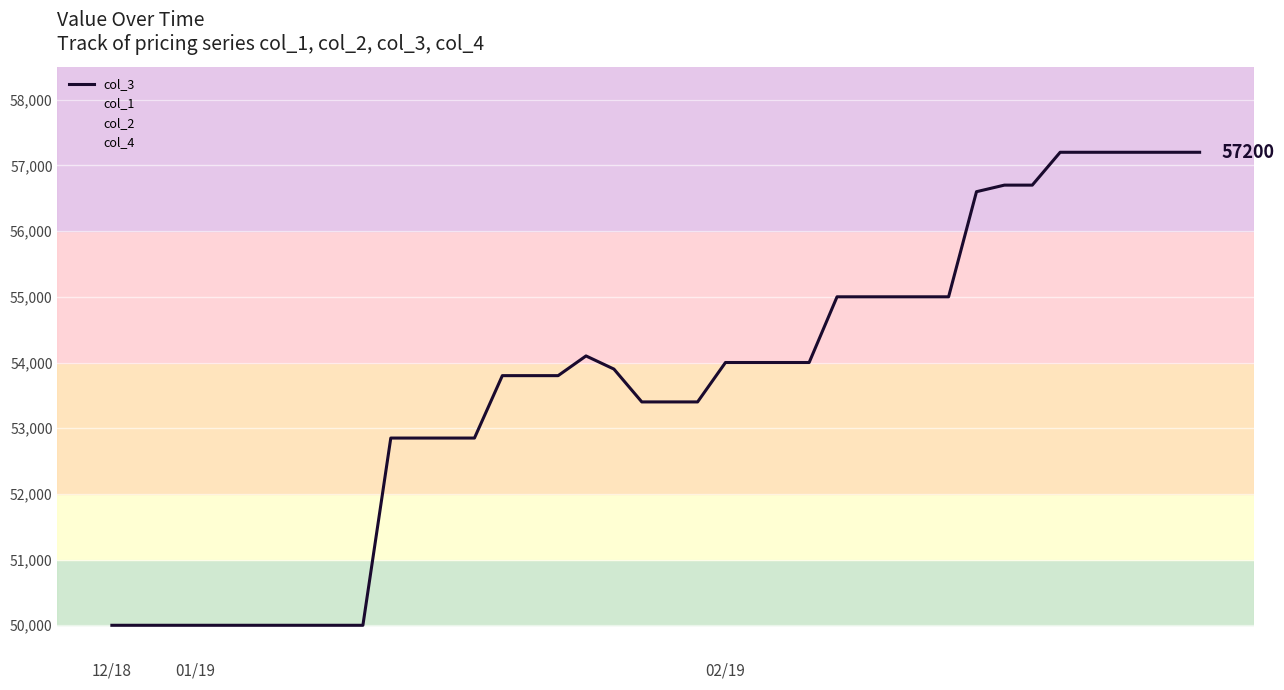

What is the average value?

53630